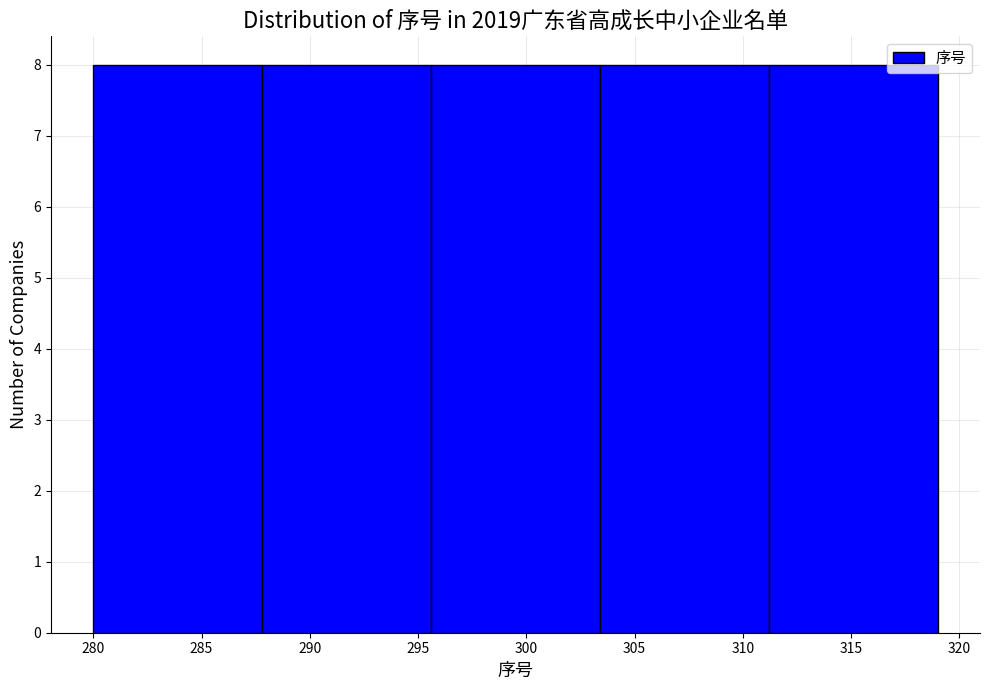

What is the height of the bar covering 280.0 to 287.8 on the x-axis? Neither the bar edges nor the heights are printed on the chart, so give them approximately, as read against the axes.

8